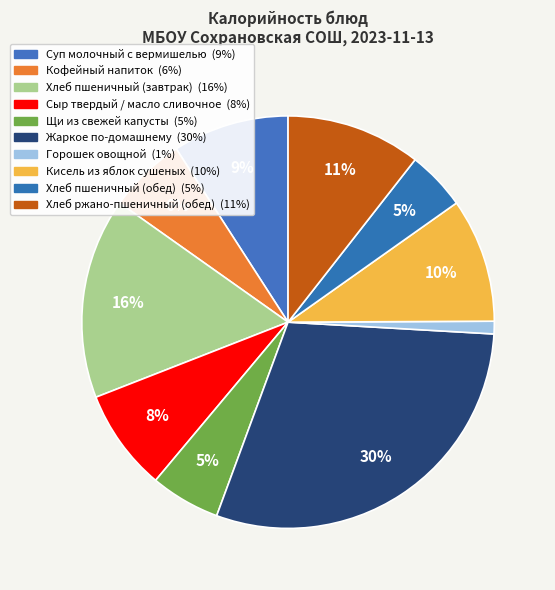

To the nearest percent, what portion does Сыр твердый / масло сливочное represent?

8%